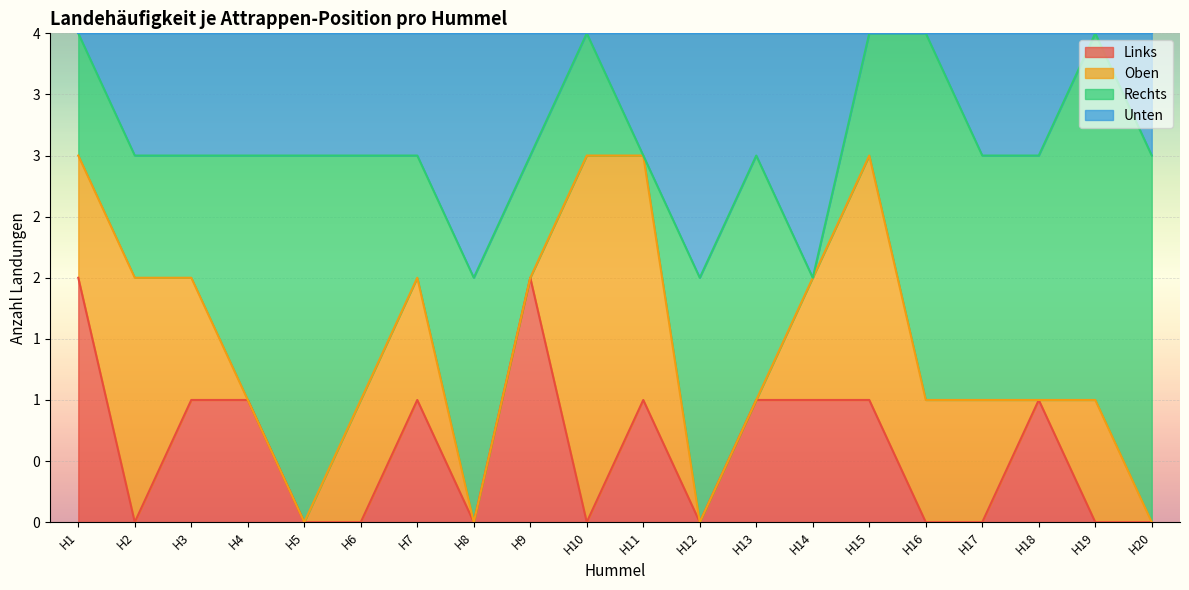

Which category has the highest value across all series?

H1